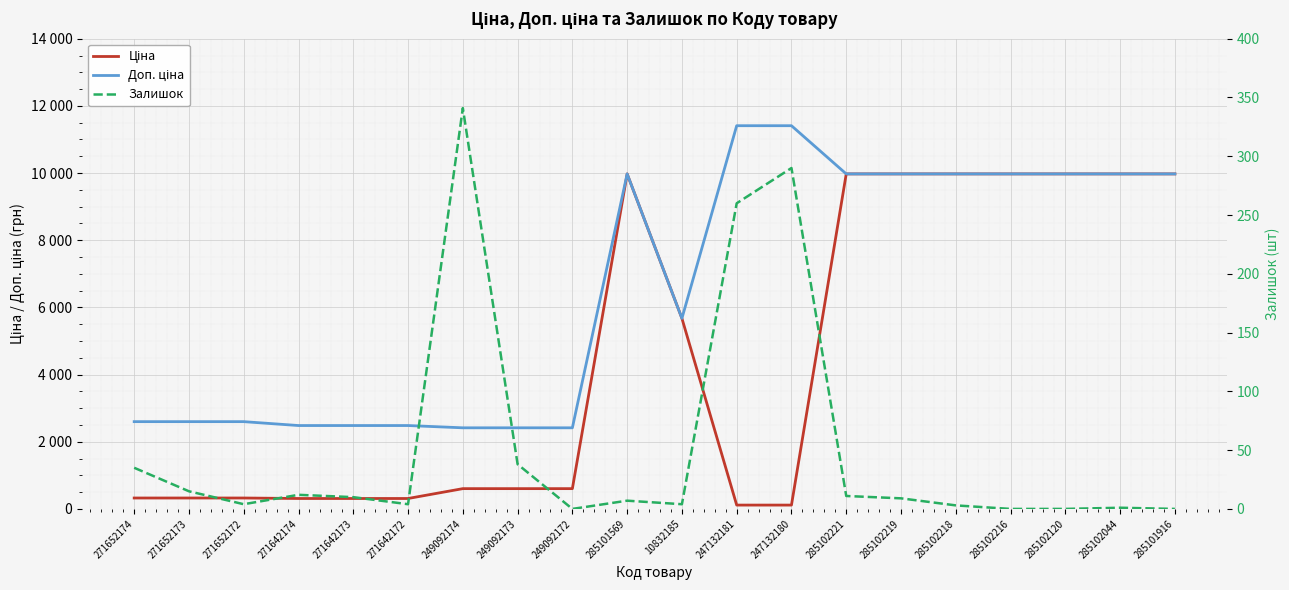

Is this an area chart (filled region under the line)?

No